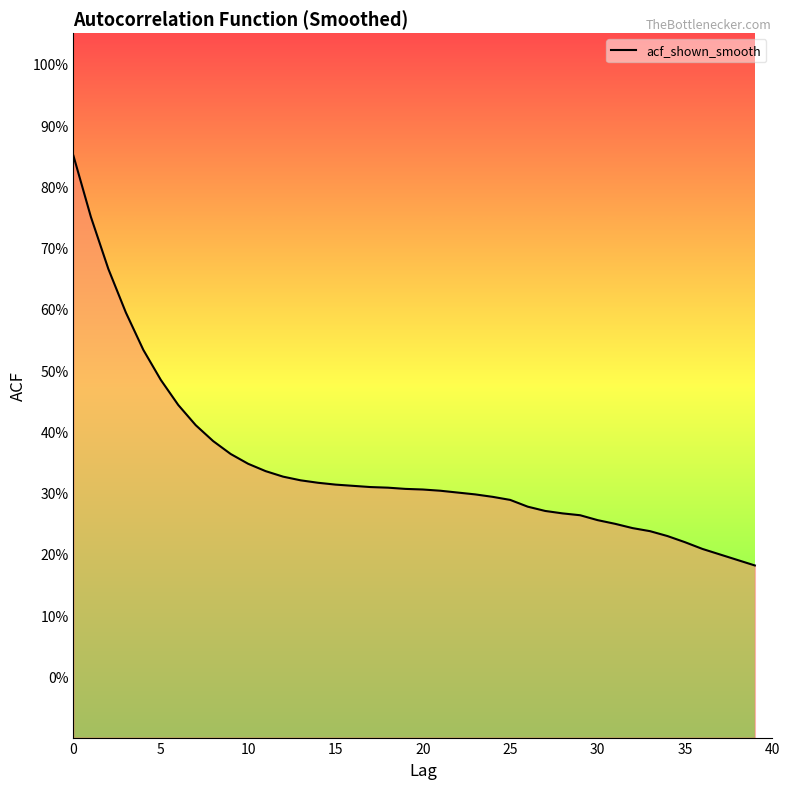

Between 9 and 16, which is larger?

9